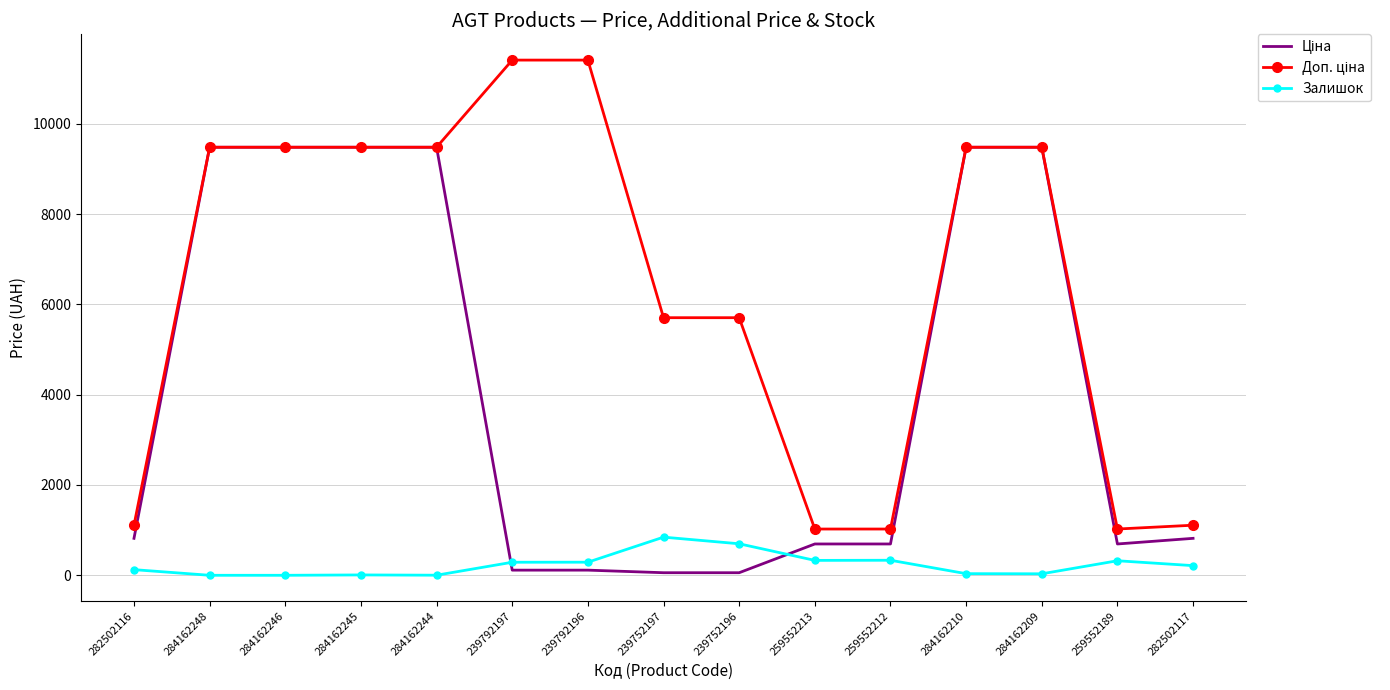

The Залишок series shows 2.0 at 284162244. True or false?

True